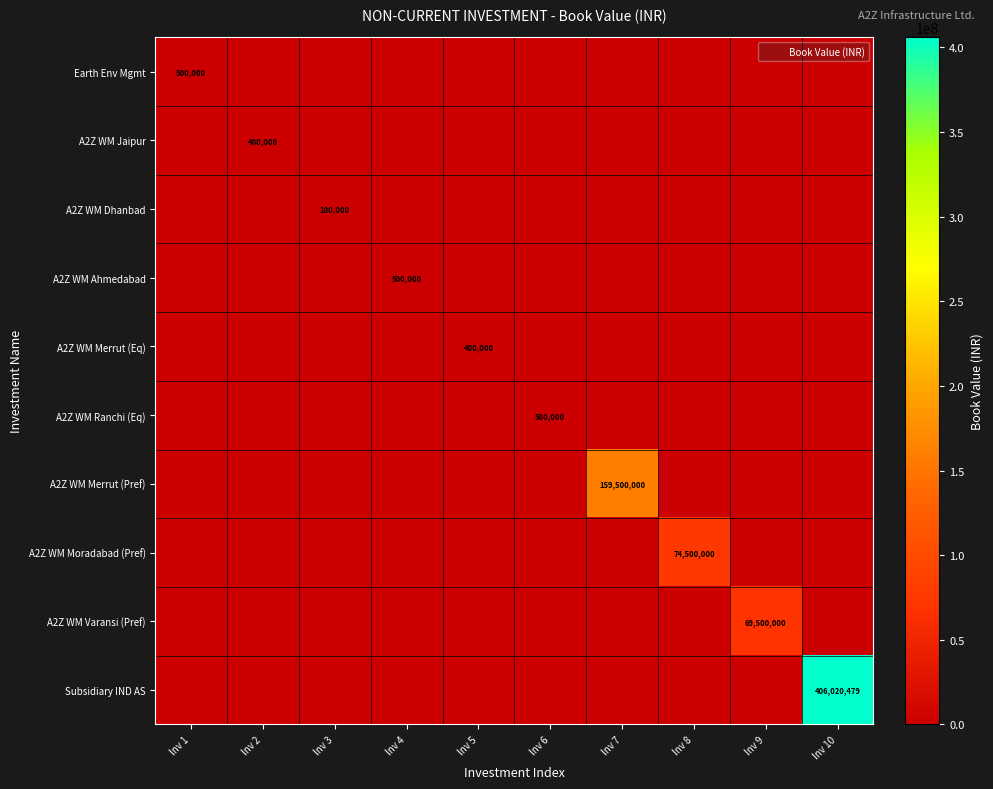

The A2Z WM Varansi (Pref) series shows 29906705 at Inv 2. True or false?

False